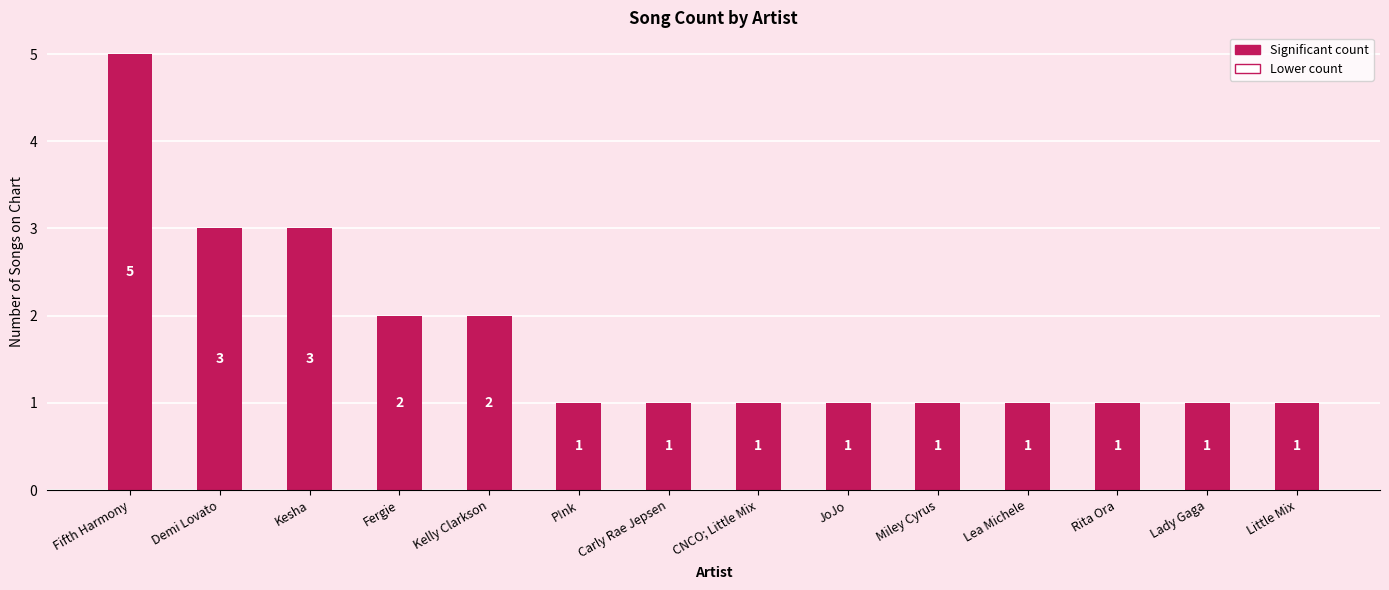

What is the value of the 7th bar from the left?

1